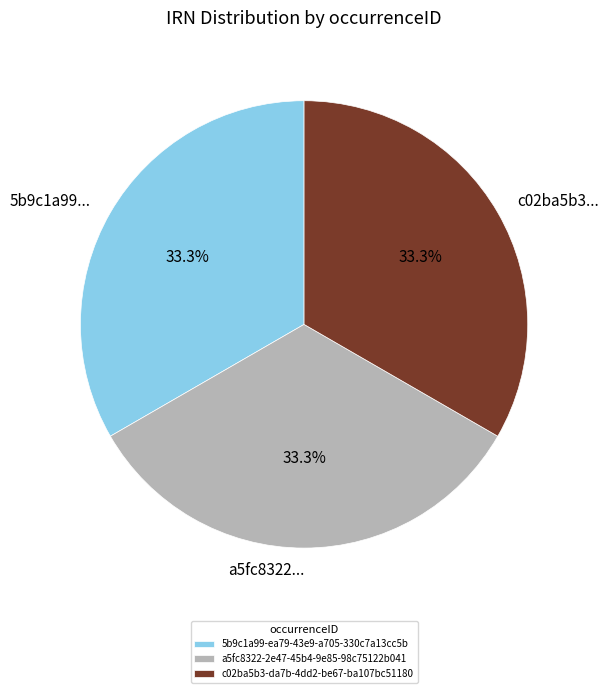

Combined, what portion of the pie is a5fc8322-2e47-45b4-9e85-98c75122b041 and c02ba5b3-da7b-4dd2-be67-ba107bc51180?

66.7%